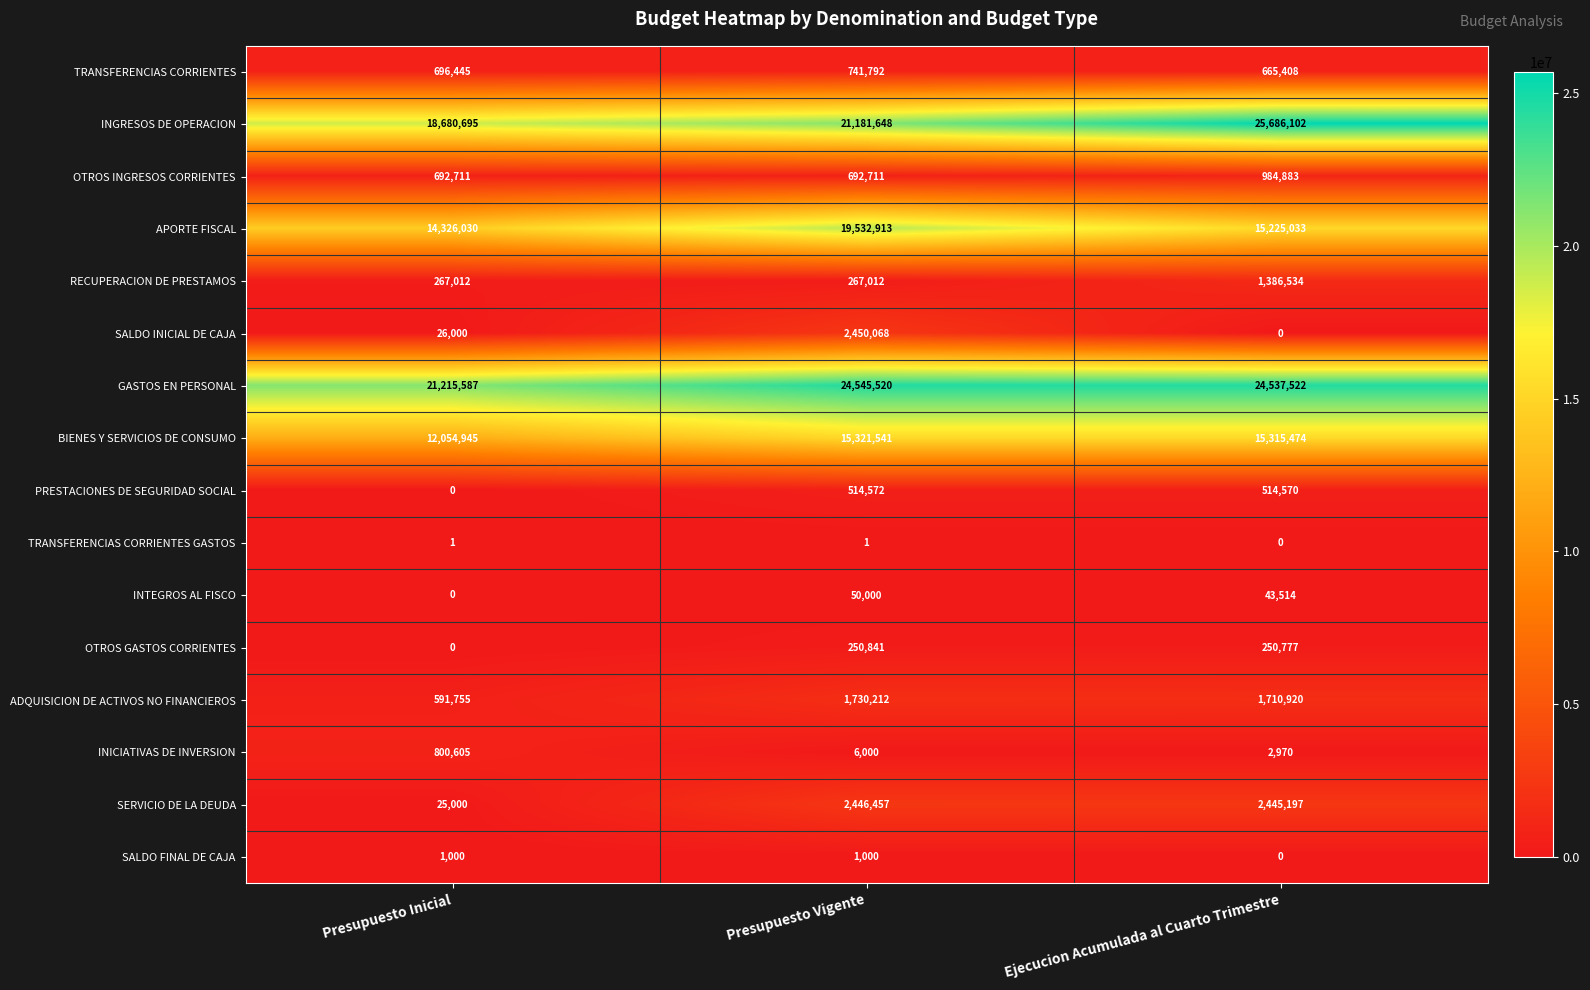

What is the greatest value displayed?

25686102